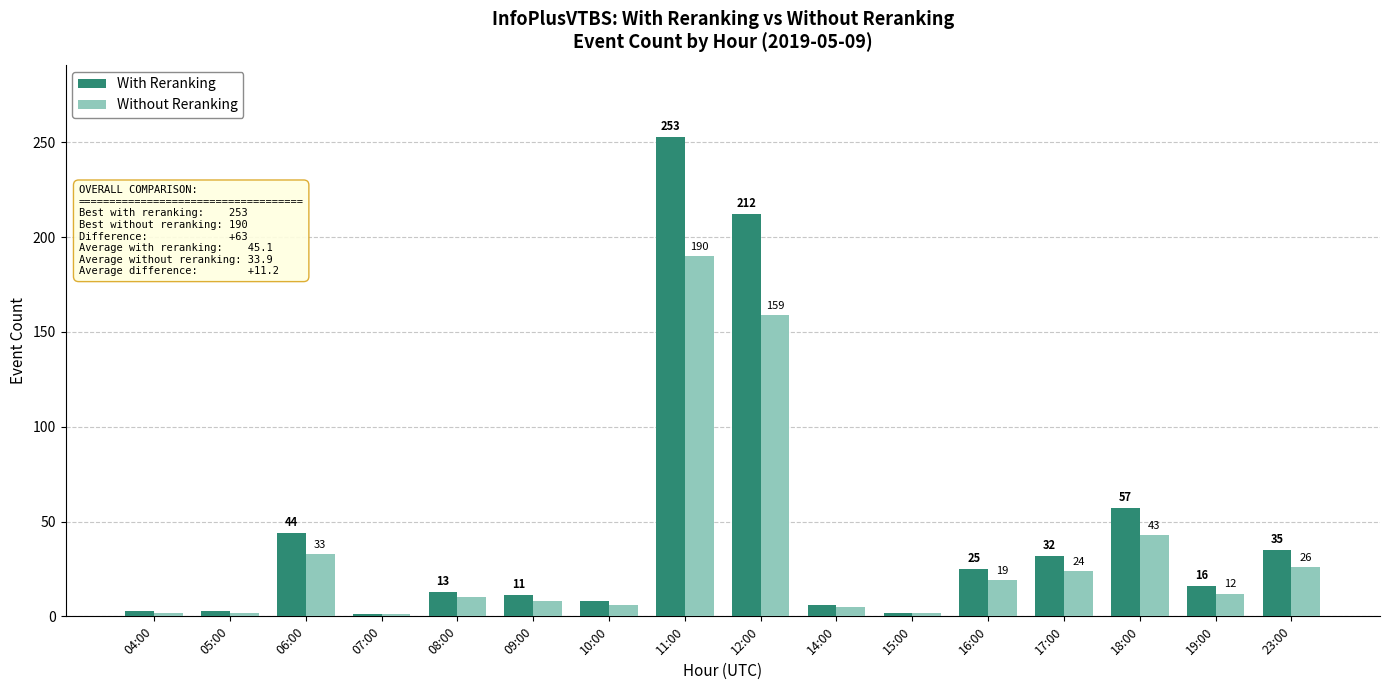

List the series in order of their overall mean, lowest first.

Without Reranking, With Reranking